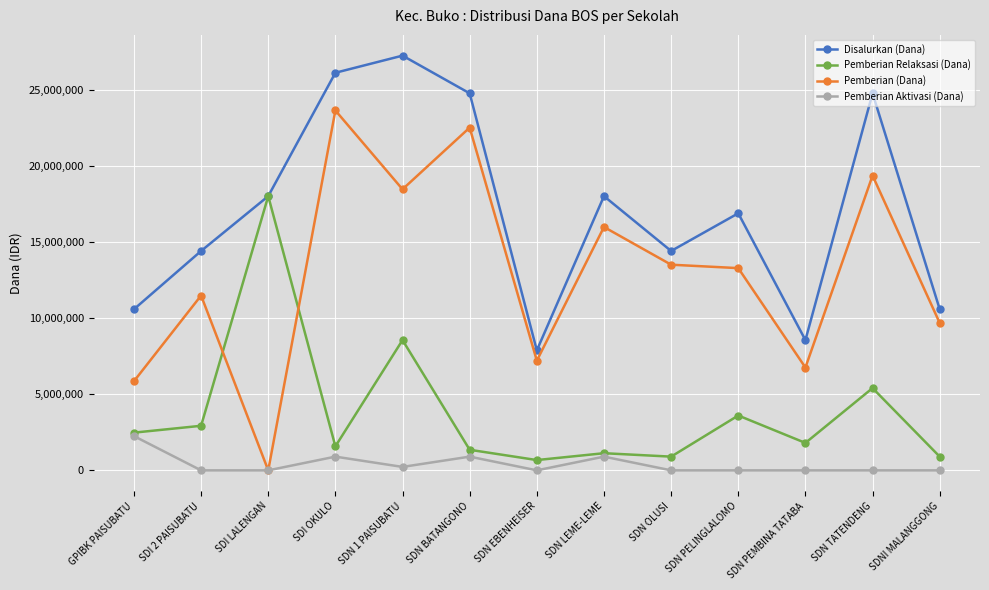

Which series has the largest total across all categories?

Disalurkan (Dana)